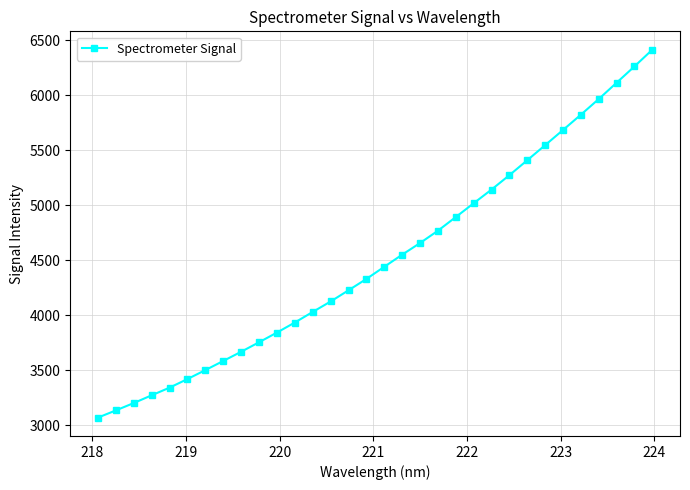

True or false: there are more than 2 points higher than both neighbors.

False